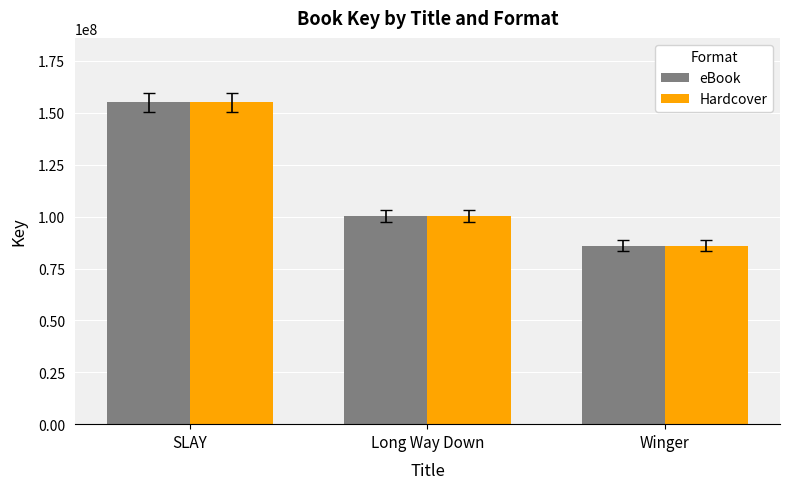

Read the eBook value at Winger.

85999349